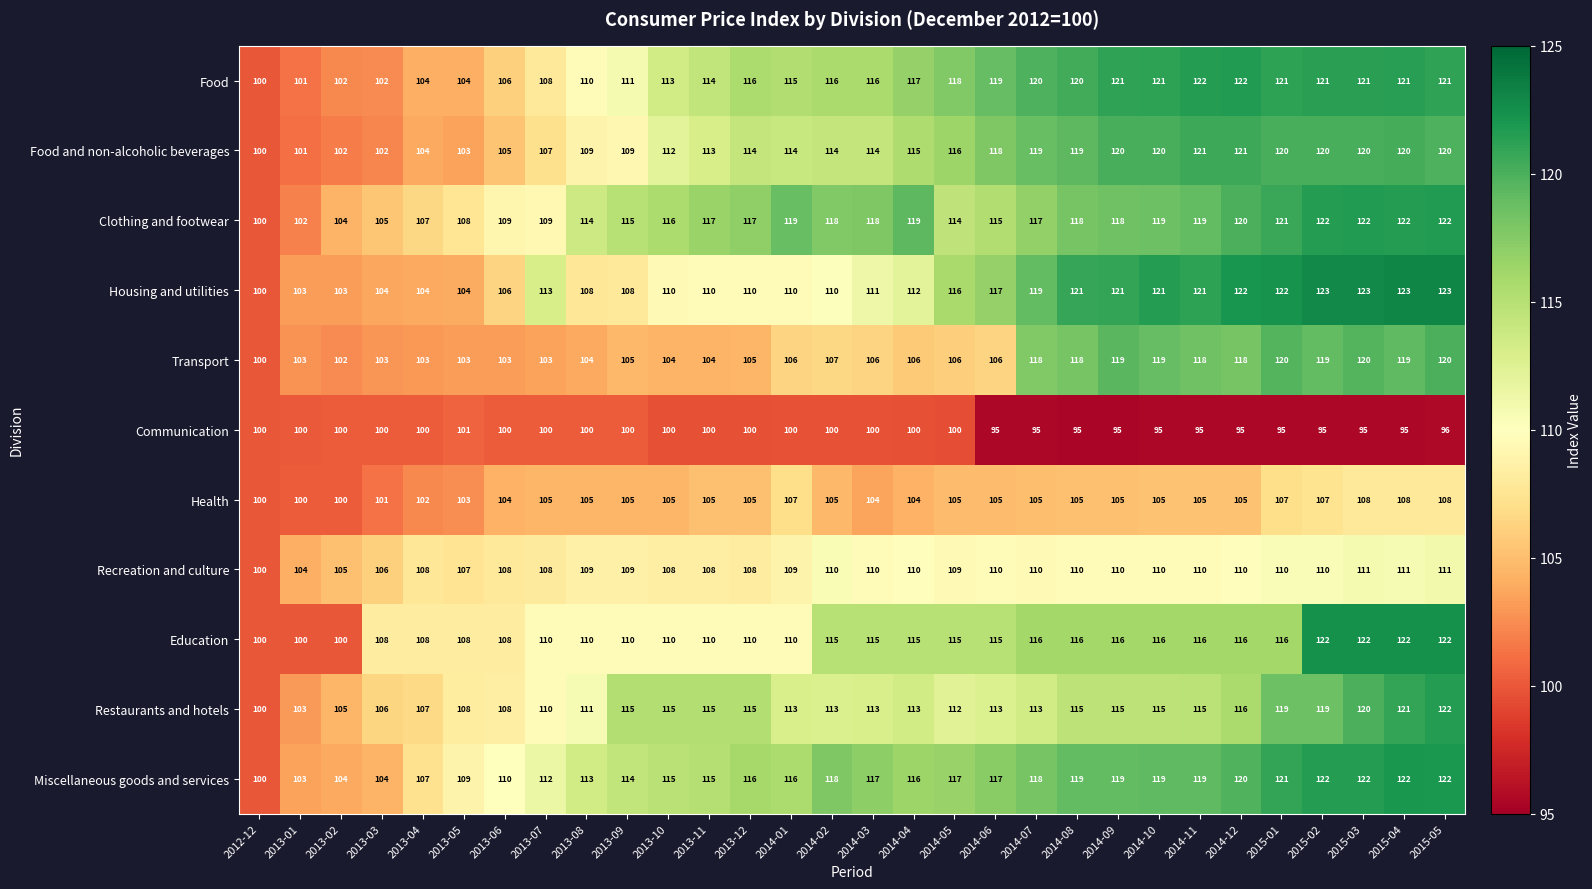

What is the difference between the maximum and minimum values in the Restaurants and hotels series?

22